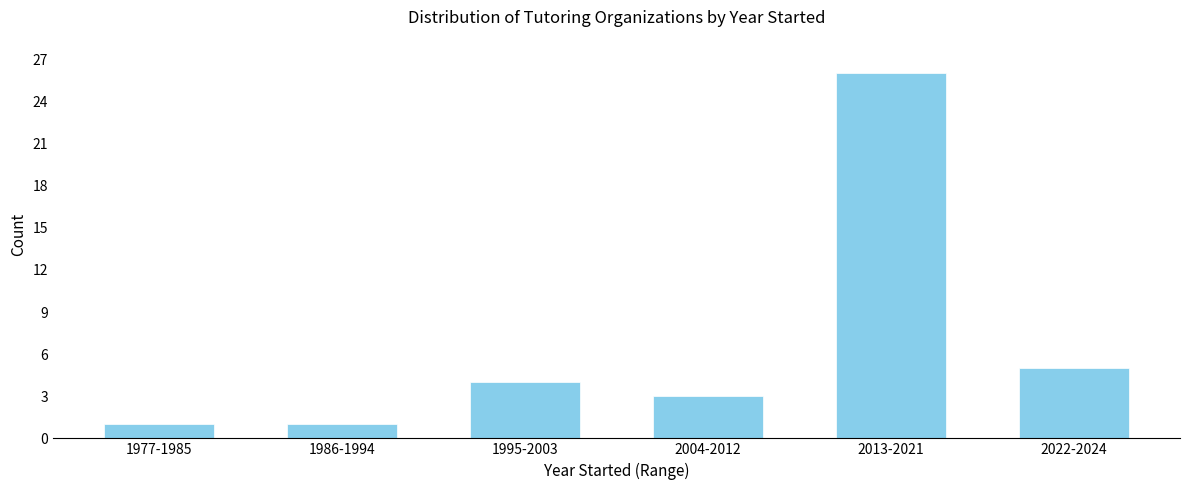

Reading left to right, transcribe all the data shown in this chart.

1	1	4	3	26	5